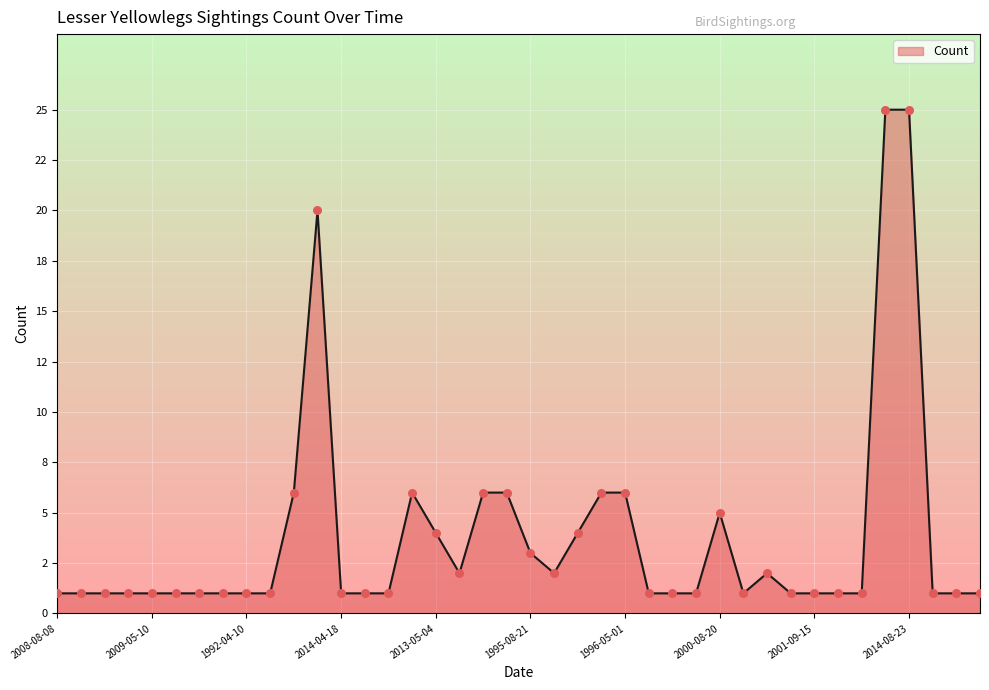

Is this an area chart (filled region under the line)?

Yes